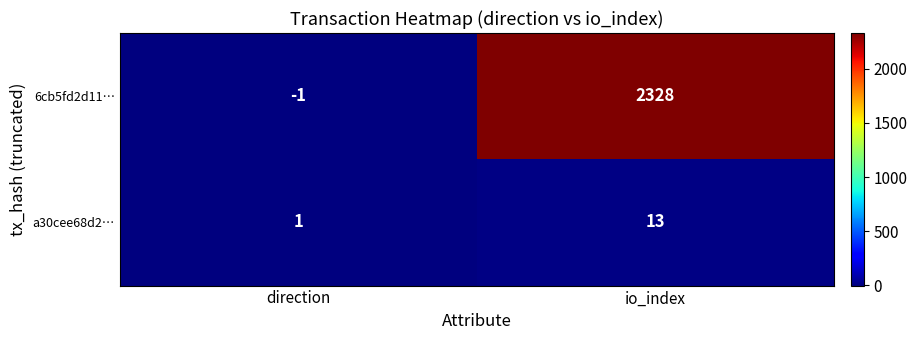

At how many categories does at least one series exceed 1034?

1